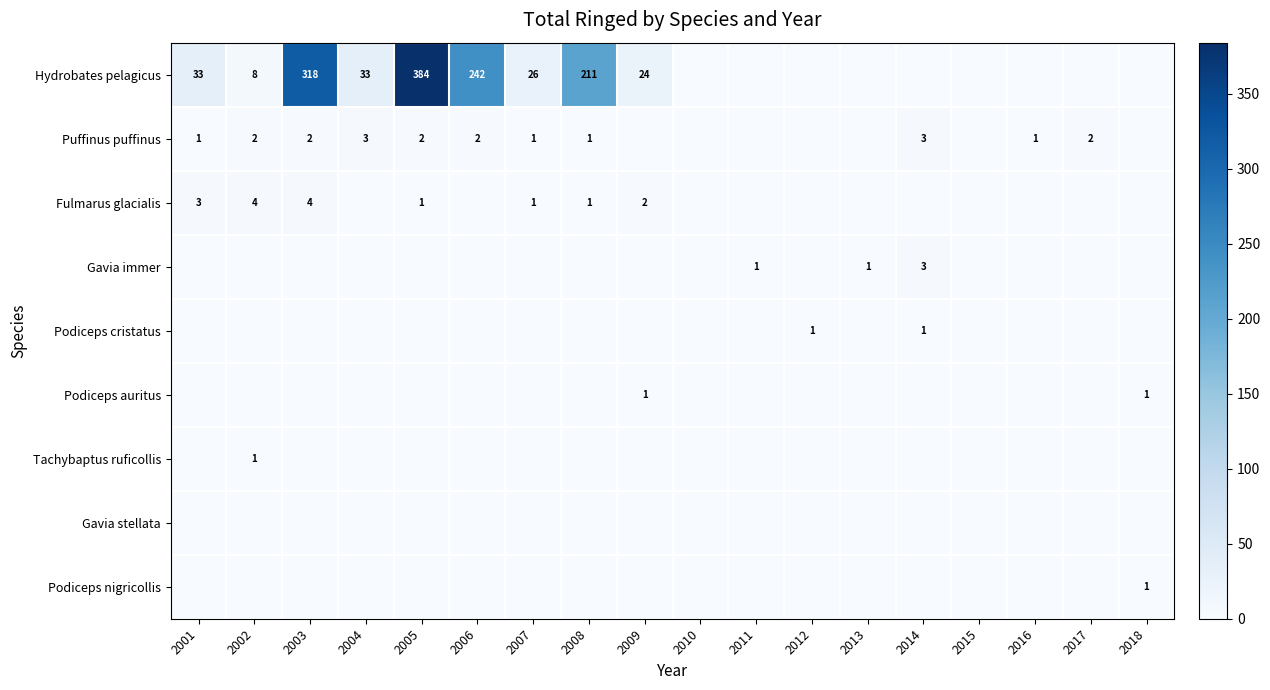

True or false: Hydrobates pelagicus has a value of 77 at 2008.

False